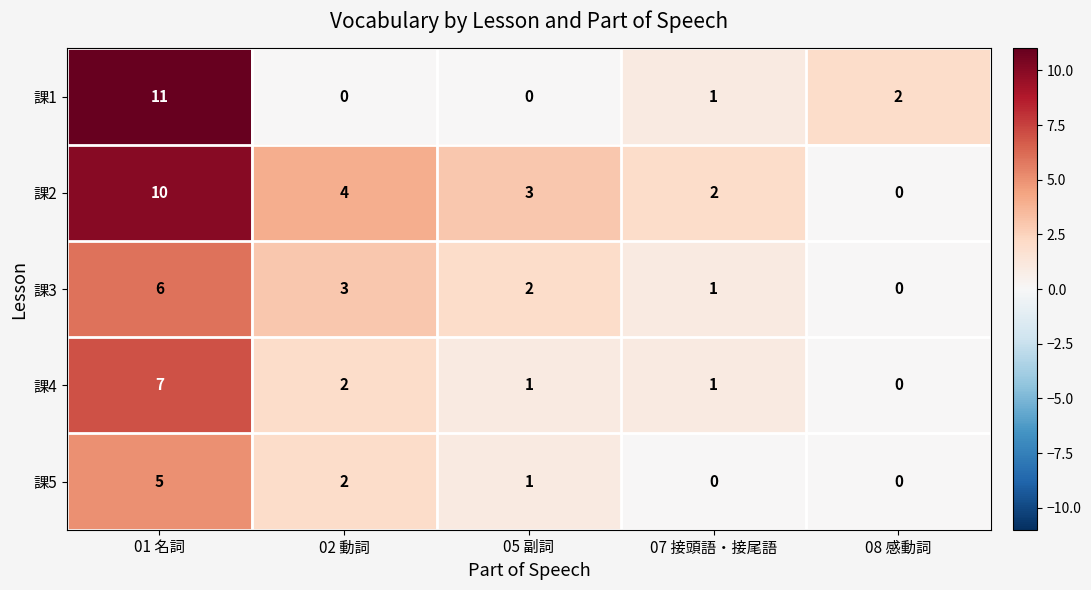

At which label does 課2 first exceed 3?

01 名詞